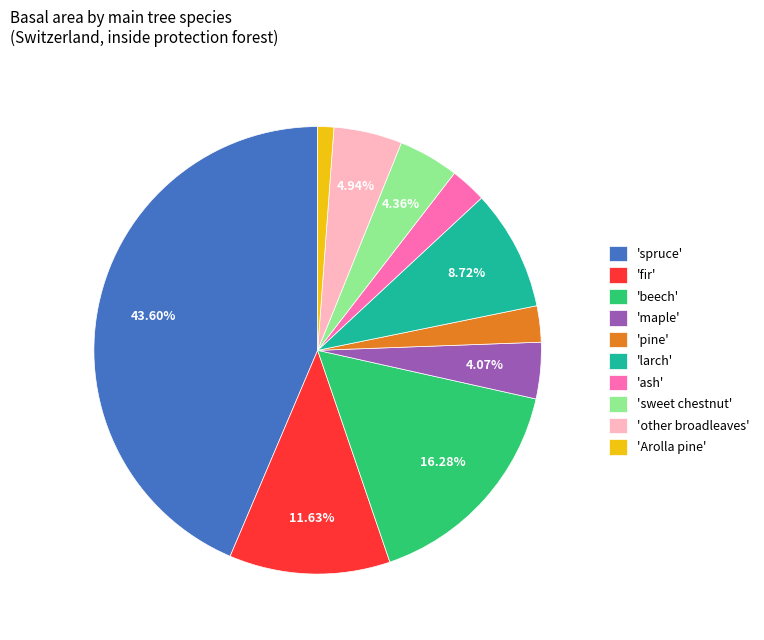

Combined, do 'fir' and 'Arolla pine' account for over 50%?

No